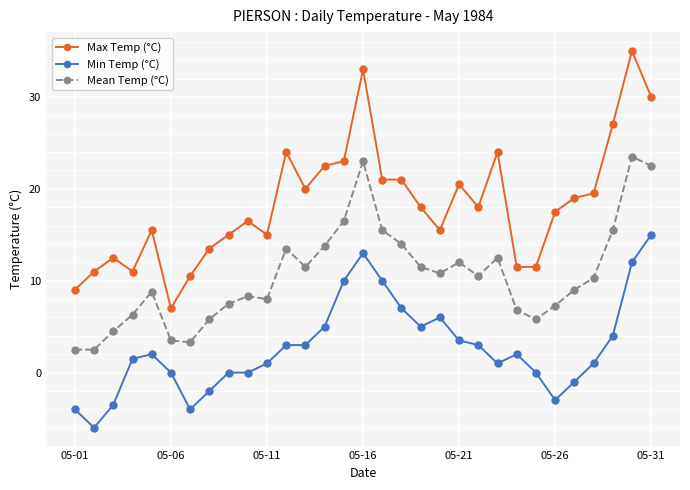

Which series has the largest total across all categories?

Max Temp (°C)